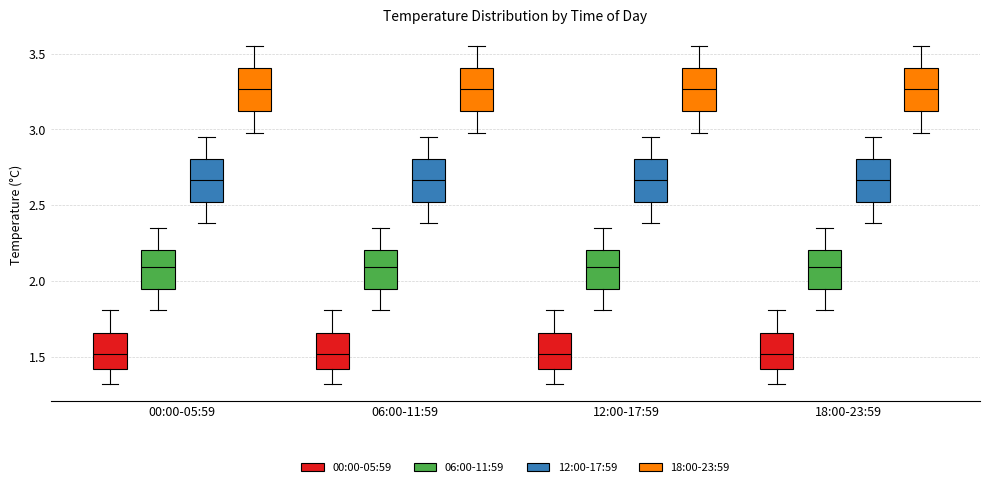

Reading left to right, read every box against the y-axis: the position of its median line, the range the box covers, and the ends of its whiskers. The values are not printed on the chart, so give them approximately, as read against the axis.

00:00-05:59 (00:00-05:59): median 1.50, box 1.40 to 1.65, whiskers 1.30 to 1.80
00:00-05:59 (06:00-11:59): median 2.10, box 1.95 to 2.20, whiskers 1.80 to 2.35
00:00-05:59 (12:00-17:59): median 2.65, box 2.50 to 2.80, whiskers 2.40 to 2.95
00:00-05:59 (18:00-23:59): median 3.25, box 3.10 to 3.40, whiskers 3.00 to 3.55
06:00-11:59 (00:00-05:59): median 1.50, box 1.40 to 1.65, whiskers 1.30 to 1.80
06:00-11:59 (06:00-11:59): median 2.10, box 1.95 to 2.20, whiskers 1.80 to 2.35
06:00-11:59 (12:00-17:59): median 2.65, box 2.50 to 2.80, whiskers 2.40 to 2.95
06:00-11:59 (18:00-23:59): median 3.25, box 3.10 to 3.40, whiskers 3.00 to 3.55
12:00-17:59 (00:00-05:59): median 1.50, box 1.40 to 1.65, whiskers 1.30 to 1.80
12:00-17:59 (06:00-11:59): median 2.10, box 1.95 to 2.20, whiskers 1.80 to 2.35
12:00-17:59 (12:00-17:59): median 2.65, box 2.50 to 2.80, whiskers 2.40 to 2.95
12:00-17:59 (18:00-23:59): median 3.25, box 3.10 to 3.40, whiskers 3.00 to 3.55
18:00-23:59 (00:00-05:59): median 1.50, box 1.40 to 1.65, whiskers 1.30 to 1.80
18:00-23:59 (06:00-11:59): median 2.10, box 1.95 to 2.20, whiskers 1.80 to 2.35
18:00-23:59 (12:00-17:59): median 2.65, box 2.50 to 2.80, whiskers 2.40 to 2.95
18:00-23:59 (18:00-23:59): median 3.25, box 3.10 to 3.40, whiskers 3.00 to 3.55